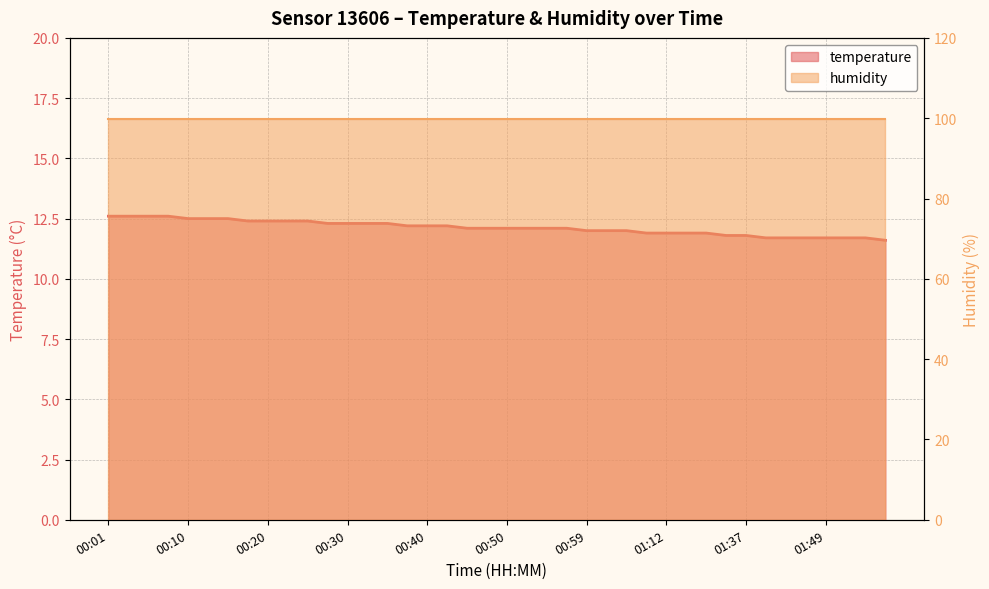

How many data points are less than 12?

13